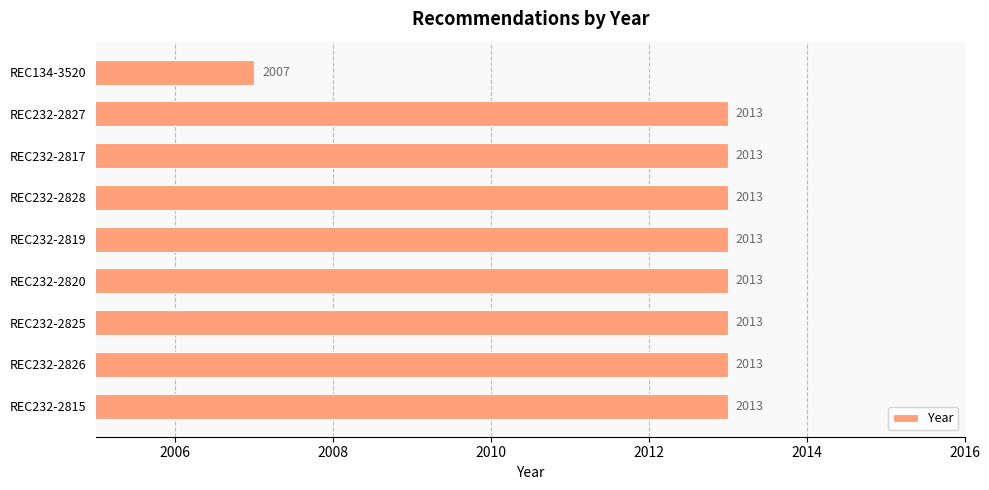

Are the bars horizontal?

Yes